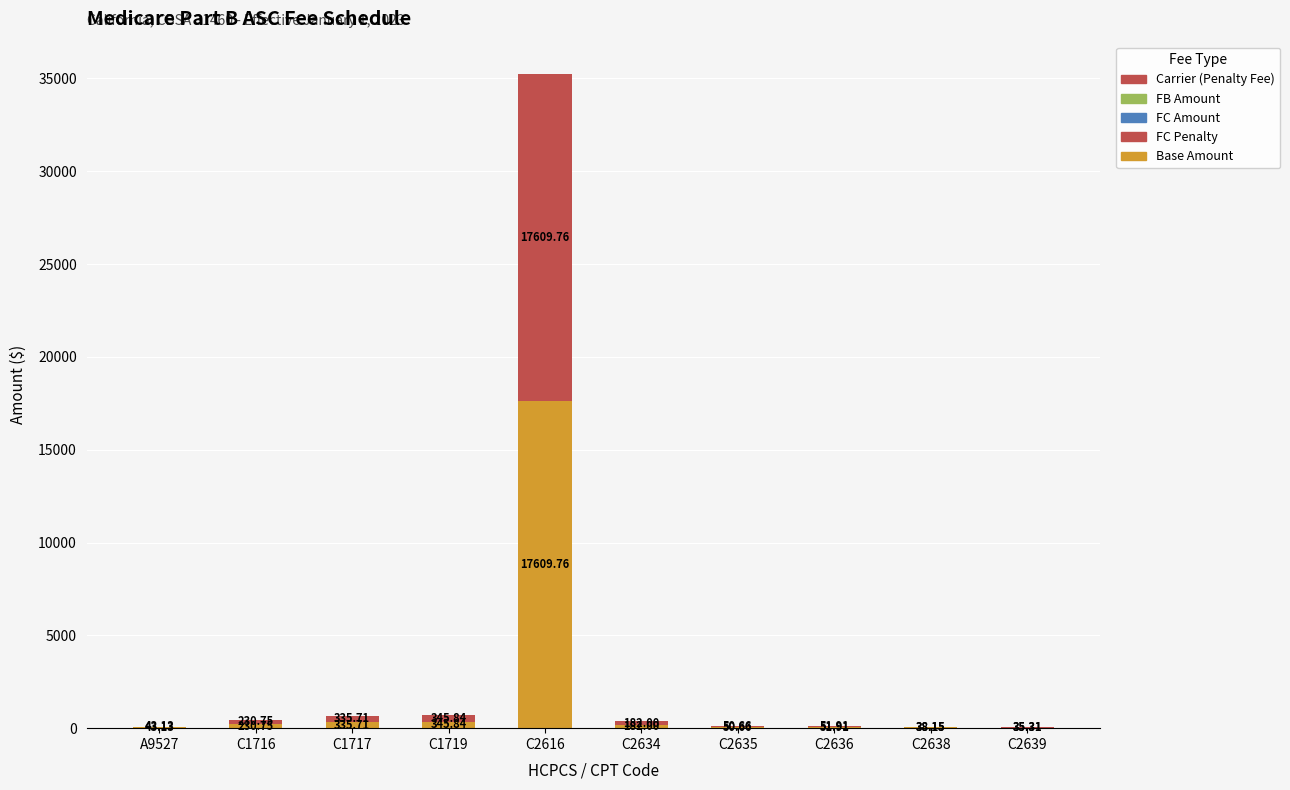

Does the chart contain stacked bars?

Yes